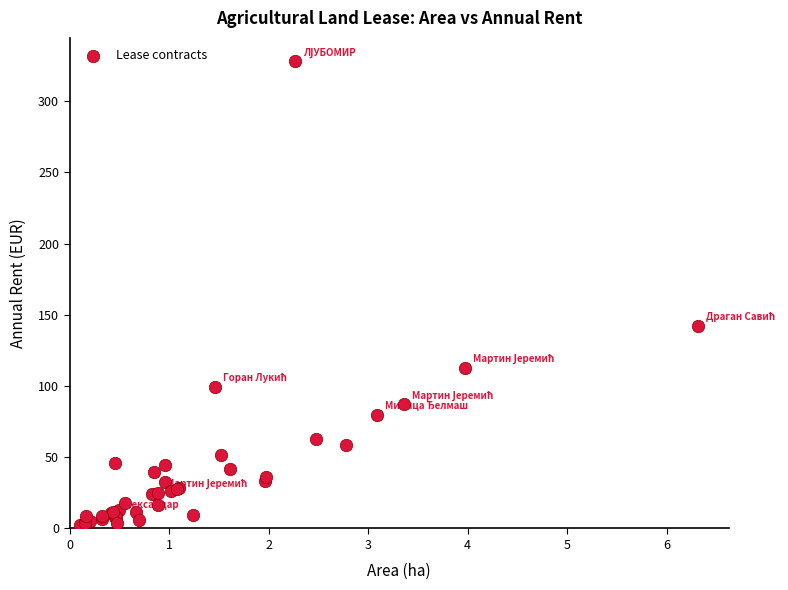

What Y value in the scatter plot is closest to 165?

142.3